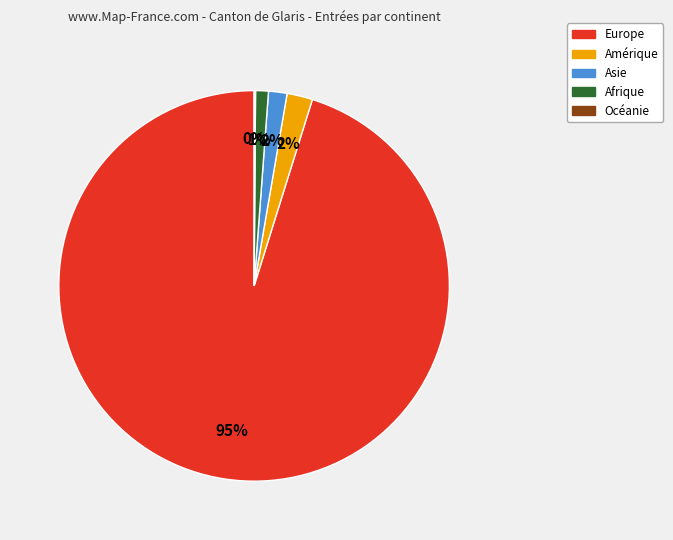

Does Amérique account for over 50% of the chart?

No